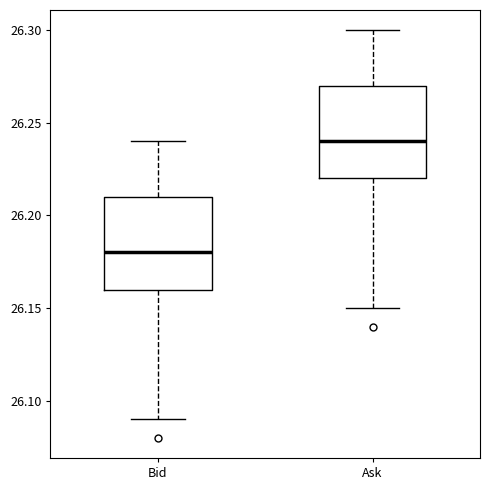

Reading left to right, transcribe this box plot: for each box, give where its median line is, the range the box spans, and where its two whiskers end, as read against the y-axis. The values are not printed on the chart, so give them approximately, as read against the axis.

Bid: median 26.18, box 26.16 to 26.21, whiskers 26.09 to 26.24
Ask: median 26.24, box 26.22 to 26.27, whiskers 26.15 to 26.30